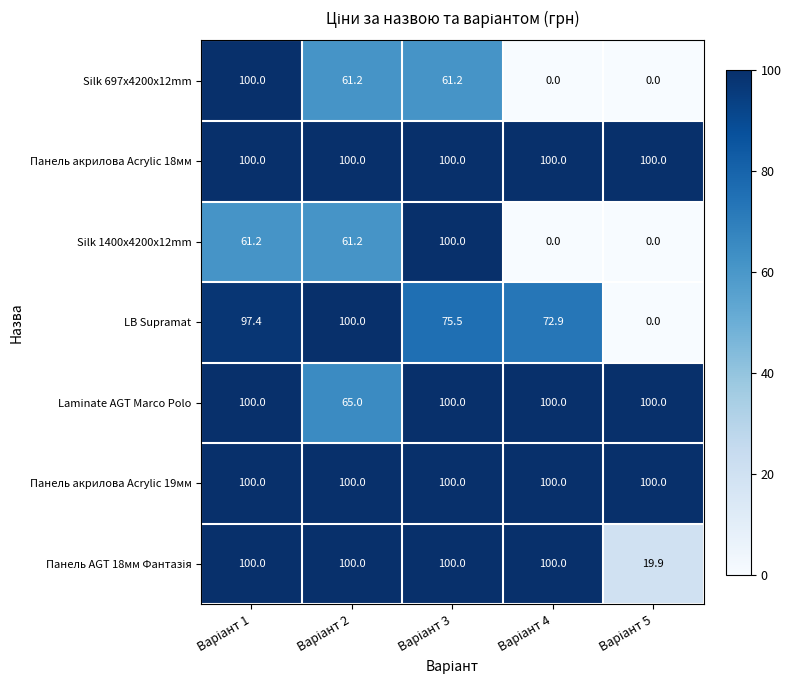

At how many categories does at least one series exceed 80?

5